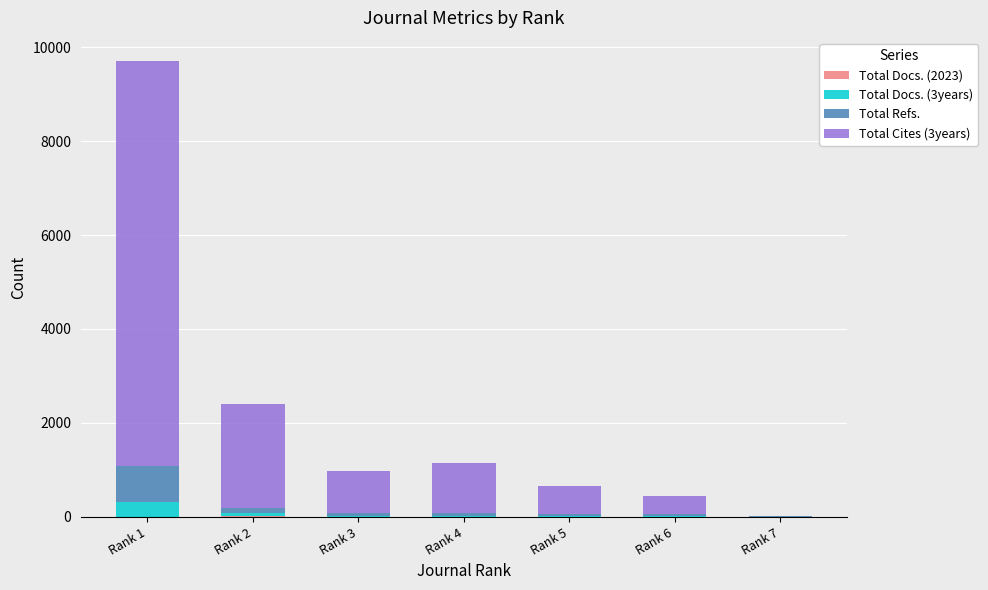

At which category is the sum across all series the highest?

Rank 1